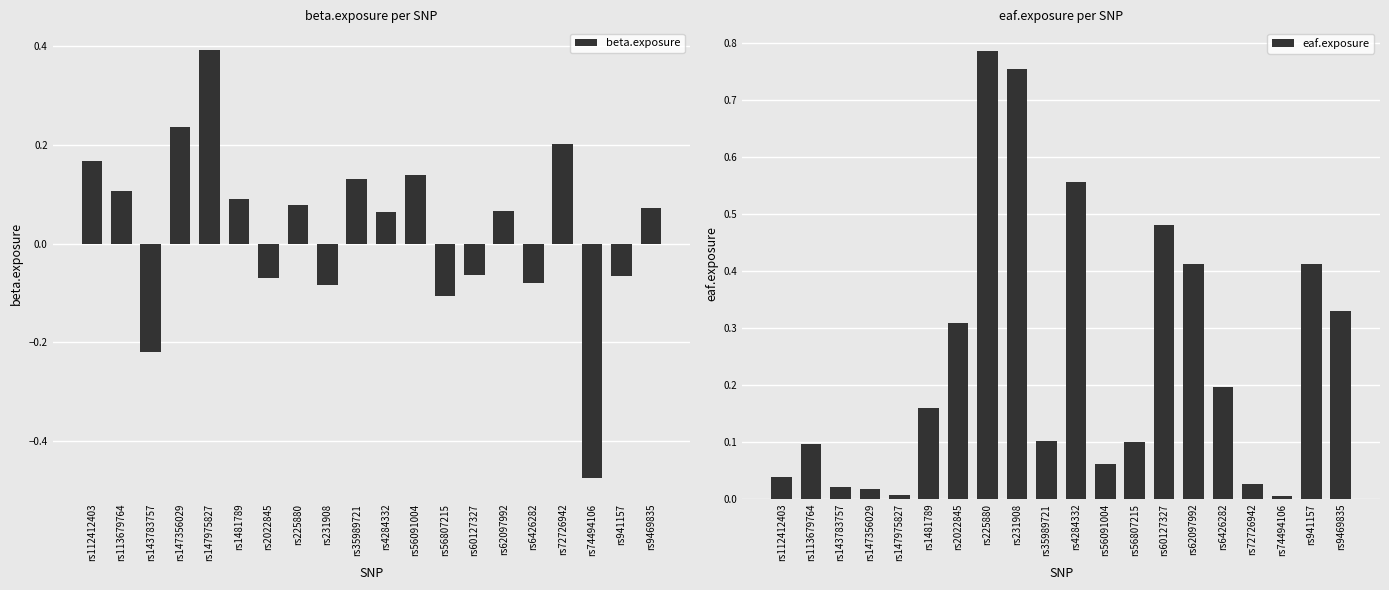

Reading right to left, what are all the values shown in this chart?

beta.exposure: 0.1	-0.1	-0.5	0.2	-0.1	0.1	-0.1	-0.1	0.1	0.1	0.1	-0.1	0.1	-0.1	0.1	0.4	0.2	-0.2	0.1	0.2
eaf.exposure: 0.3	0.4	0.0	0.0	0.2	0.4	0.5	0.1	0.1	0.6	0.1	0.8	0.8	0.3	0.2	0.0	0.0	0.0	0.1	0.0